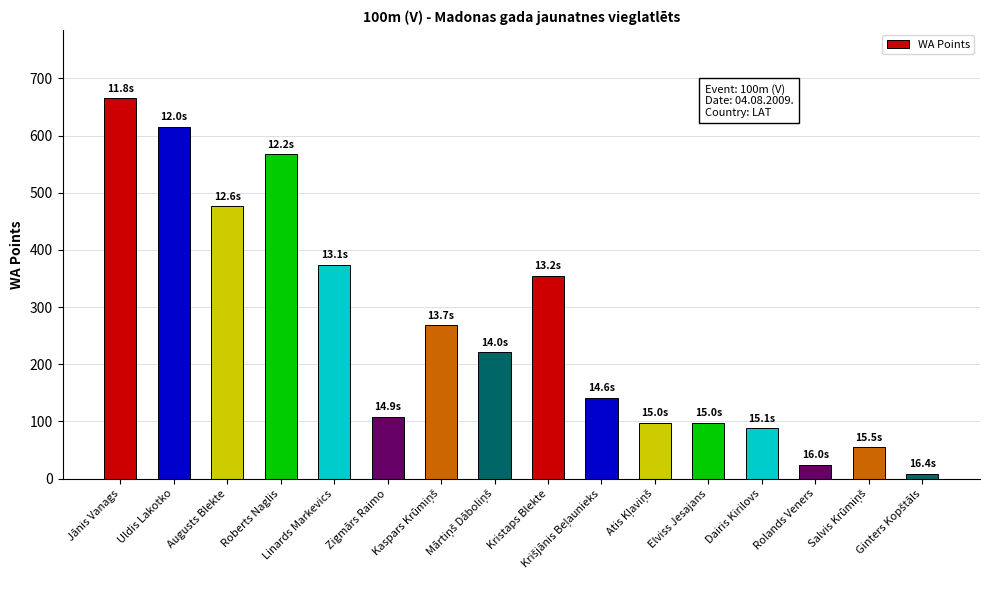

What is the maximum value shown in the chart?

665